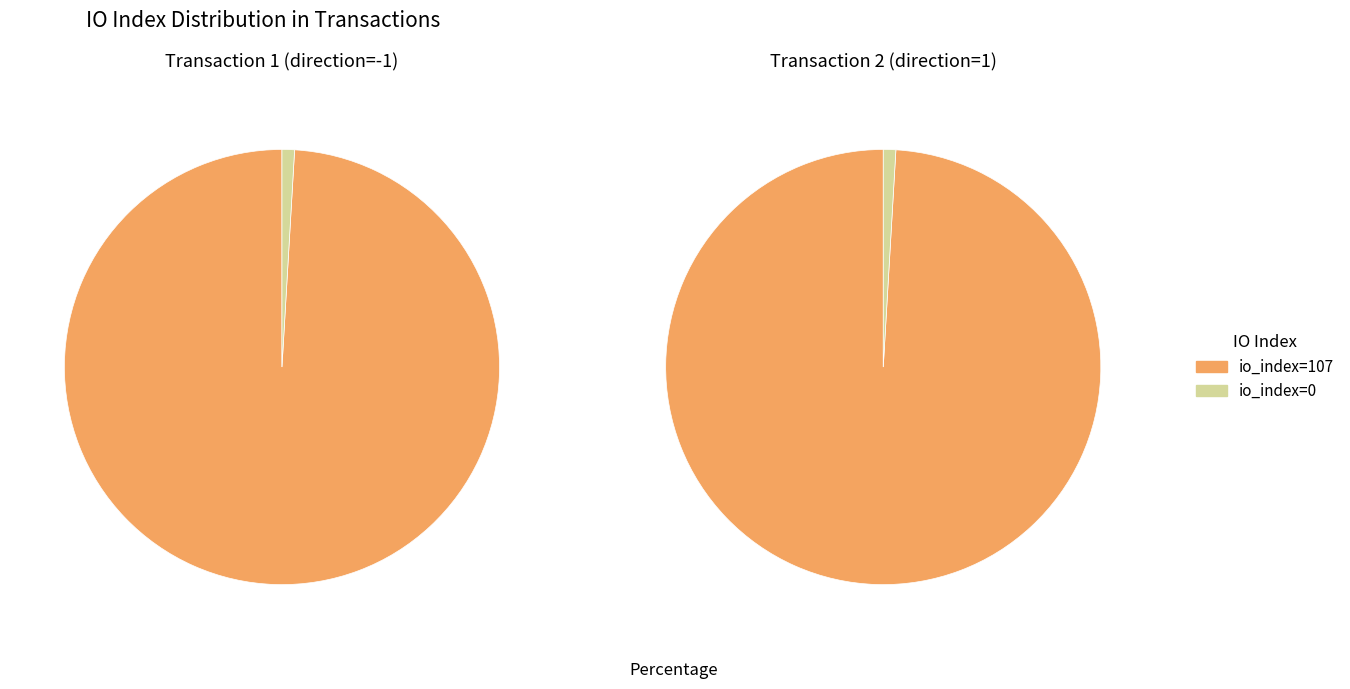

What percentage is NOT represented by io_index=107?

0.9%